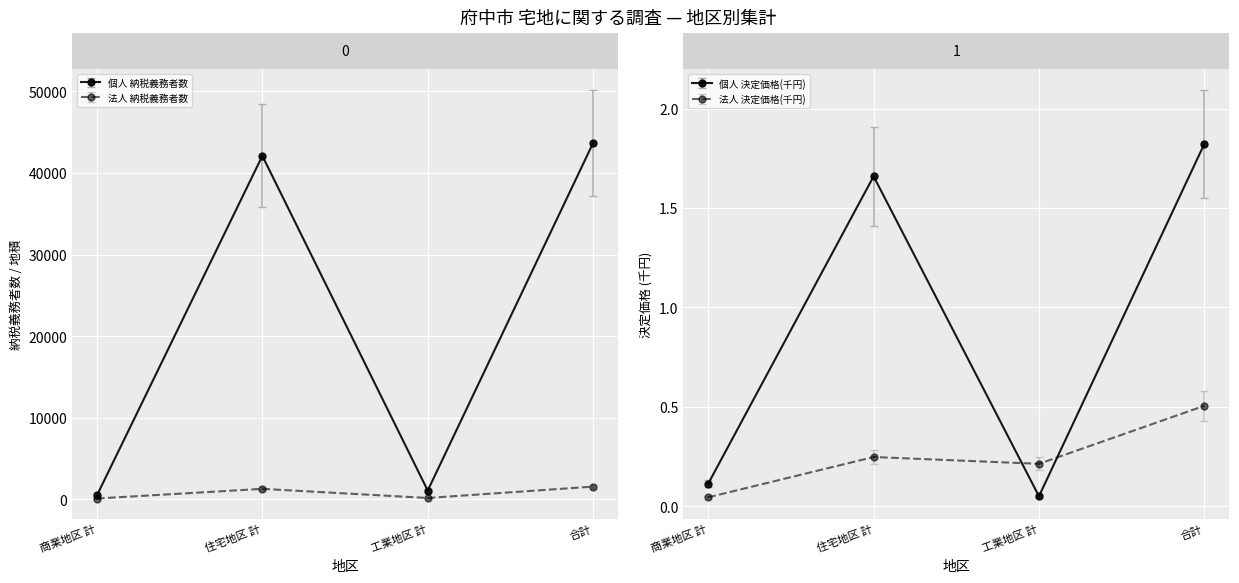

What position from the left is 商業地区 計?

1